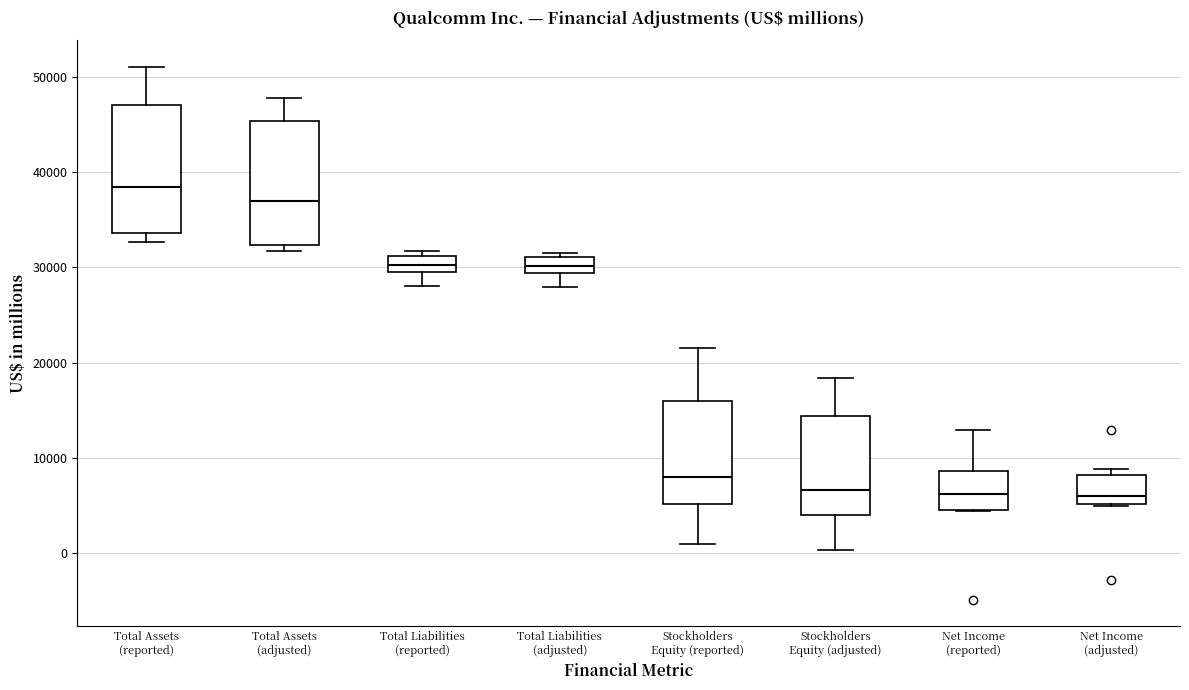

Where is the lower edge of the box for Total Liabilities (reported) on the y-axis? The values are not printed on the chart, so give them approximately, as read against the axis.

29000